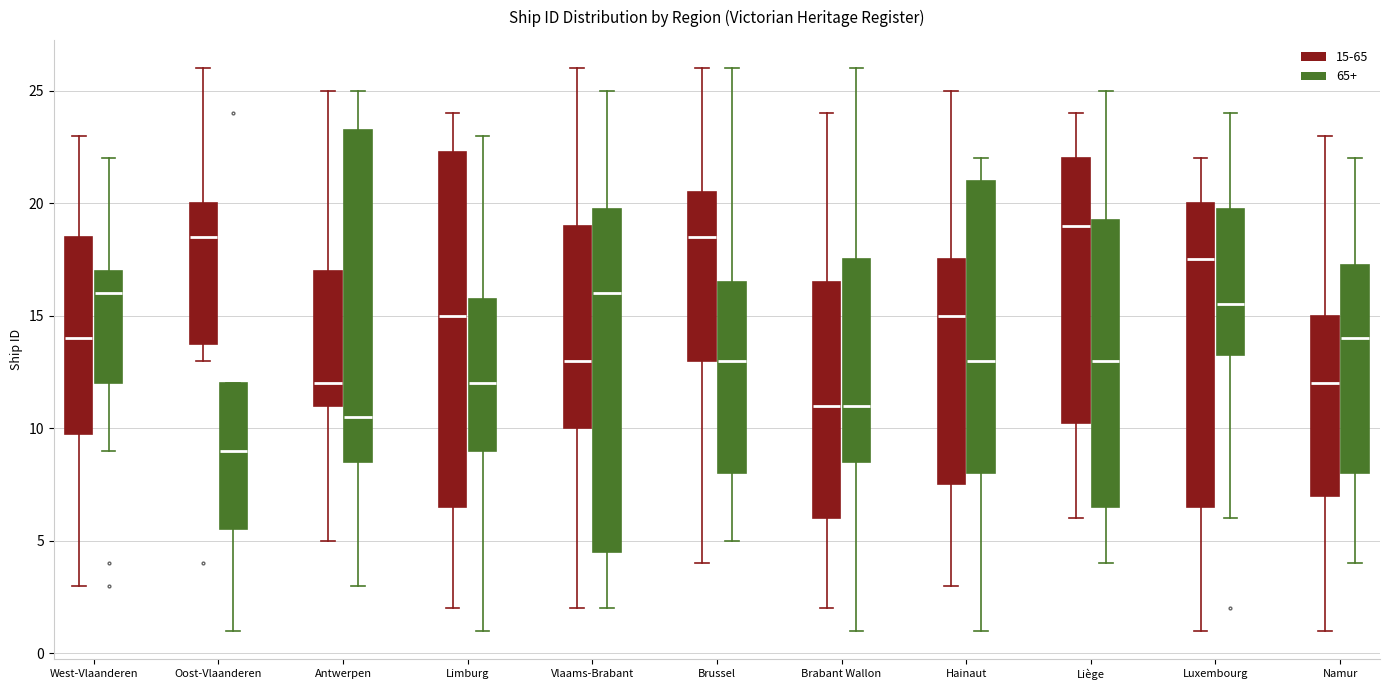

Where does the median line of the box for Hainaut (65+) sit on the y-axis? The values are not printed on the chart, so give them approximately, as read against the axis.

13.0